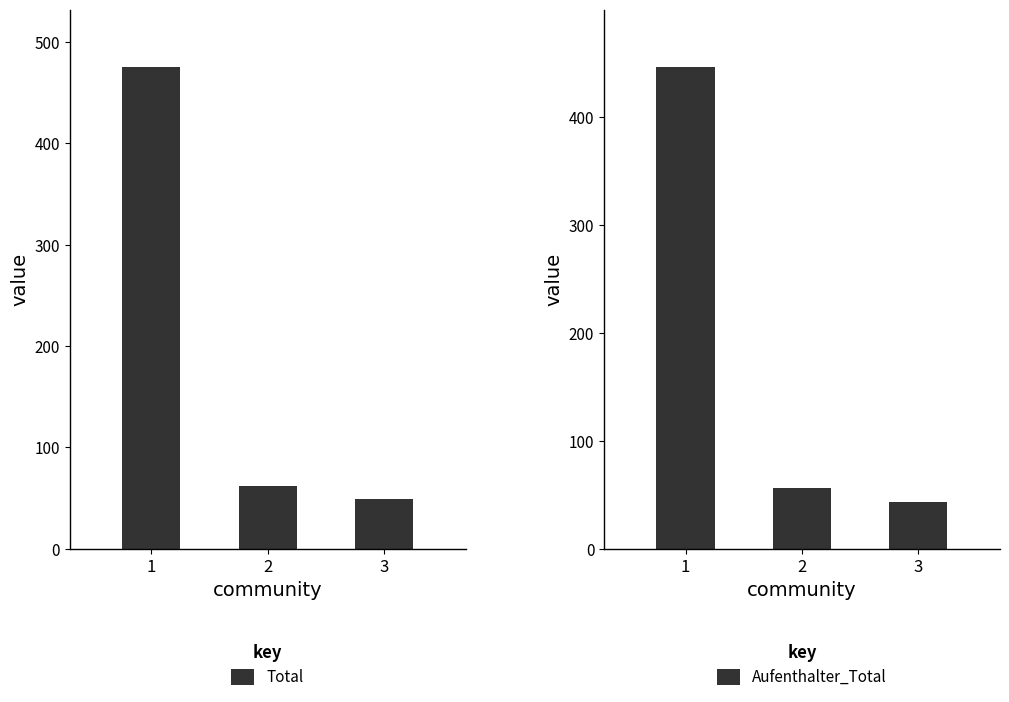

What is the difference between the maximum and minimum values in the Aufenthalter_Total series?

403